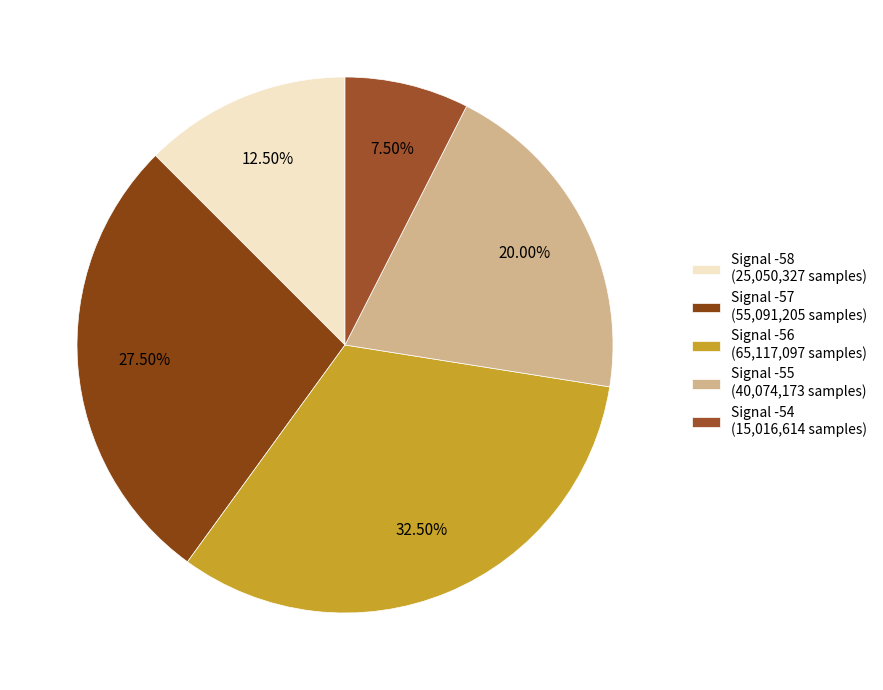

How many segments does this pie chart have?

5